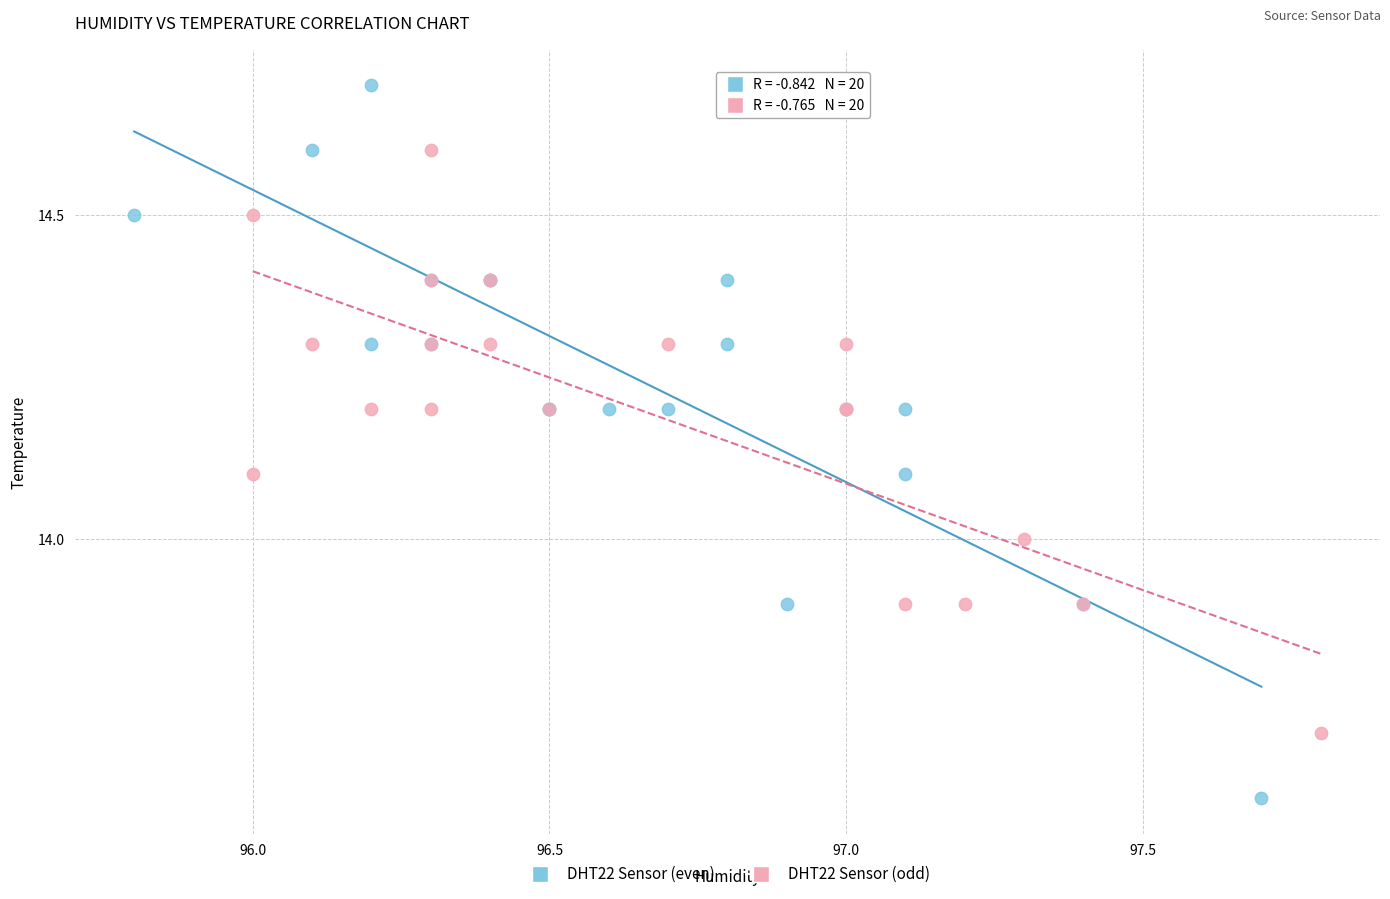

Which series contains the lowest Y value?

DHT22 Sensor (even)